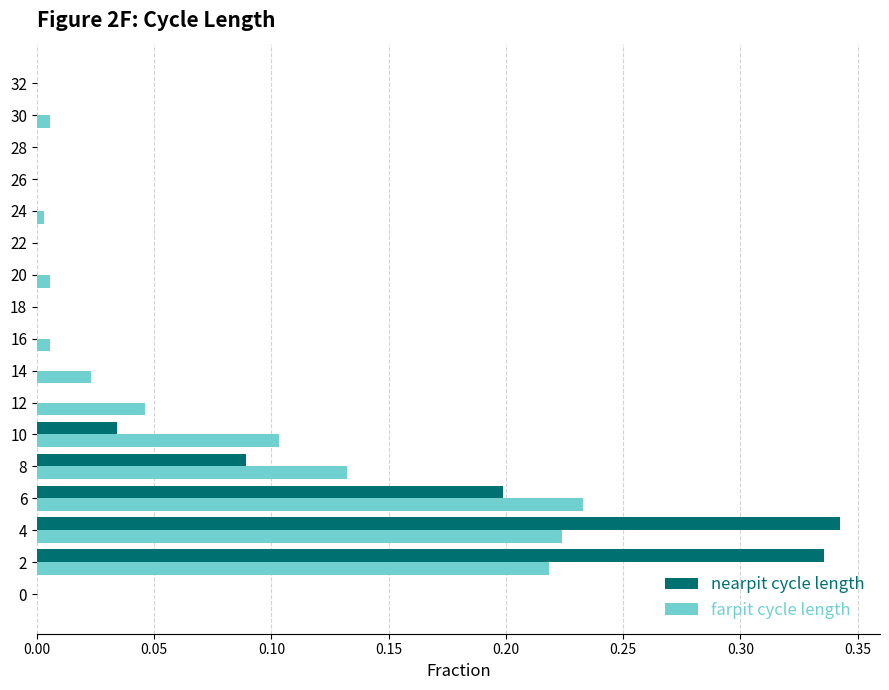

Which category has the highest value in the farpit cycle length series?

6